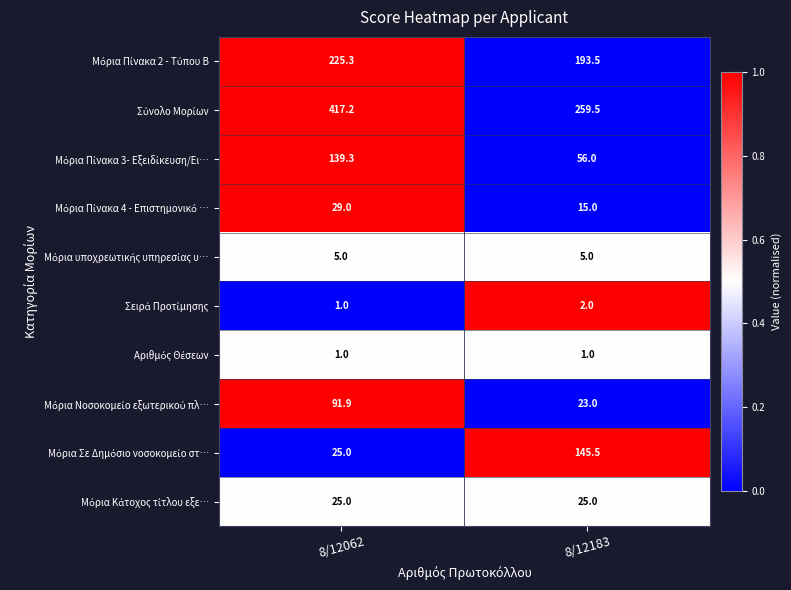

What is the total value across all series at 8/12183?

725.5